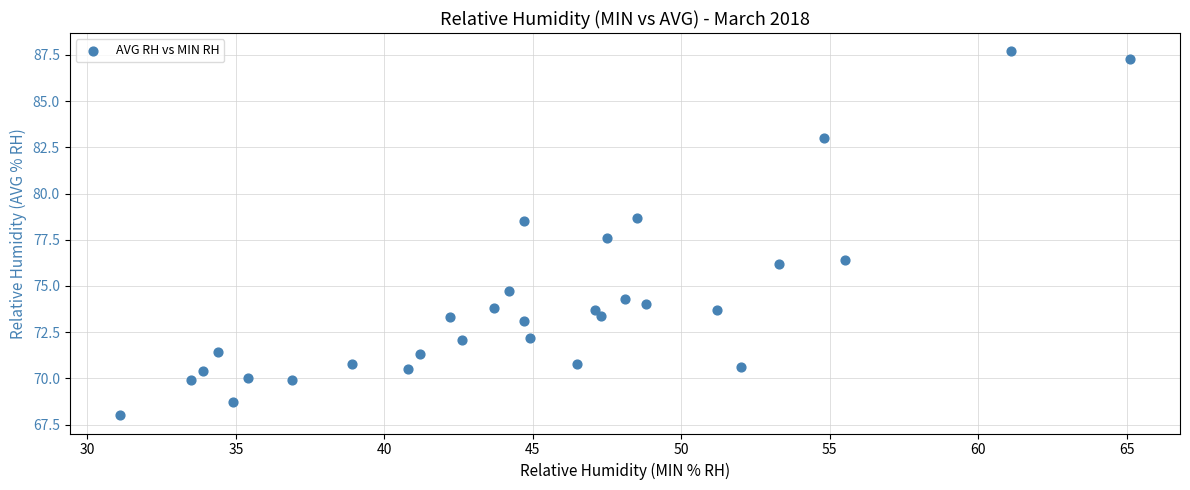

What is the range of Y values (max minus min)?

19.7